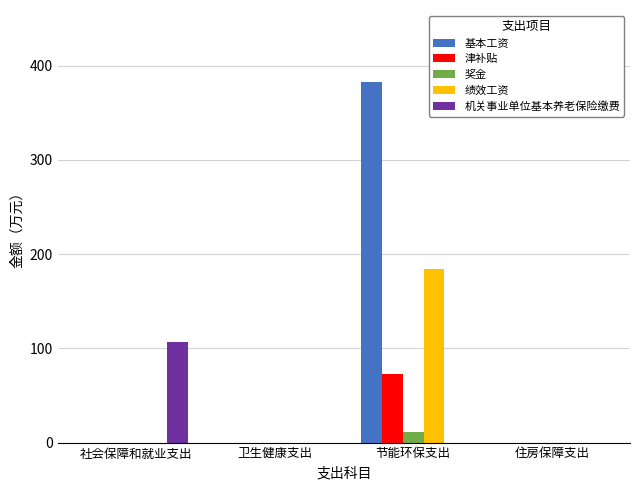

At which category is the sum across all series the highest?

节能环保支出